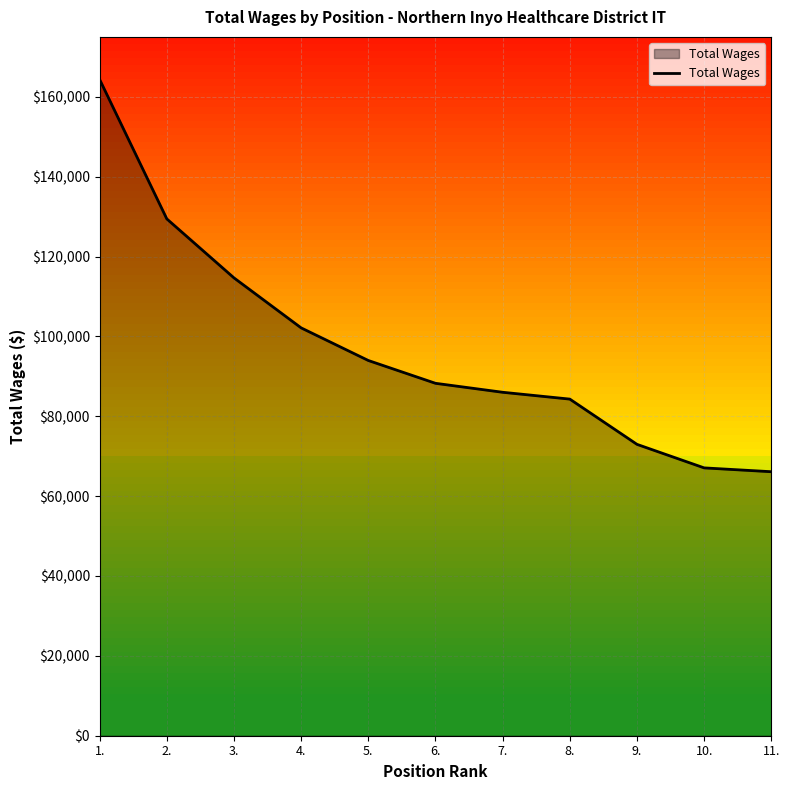

Reading left to right, transcribe all the data shown in this chart.

1.=164335	2.=129422	3.=114650	4.=102131	5.=93965	6.=88252	7.=86006	8.=84295	9.=72964	10.=67071	11.=66111